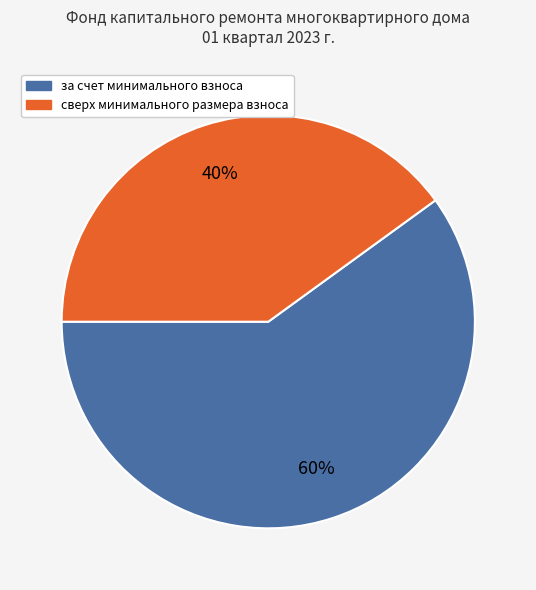

Which slice is the largest?

за счет минимального взноса